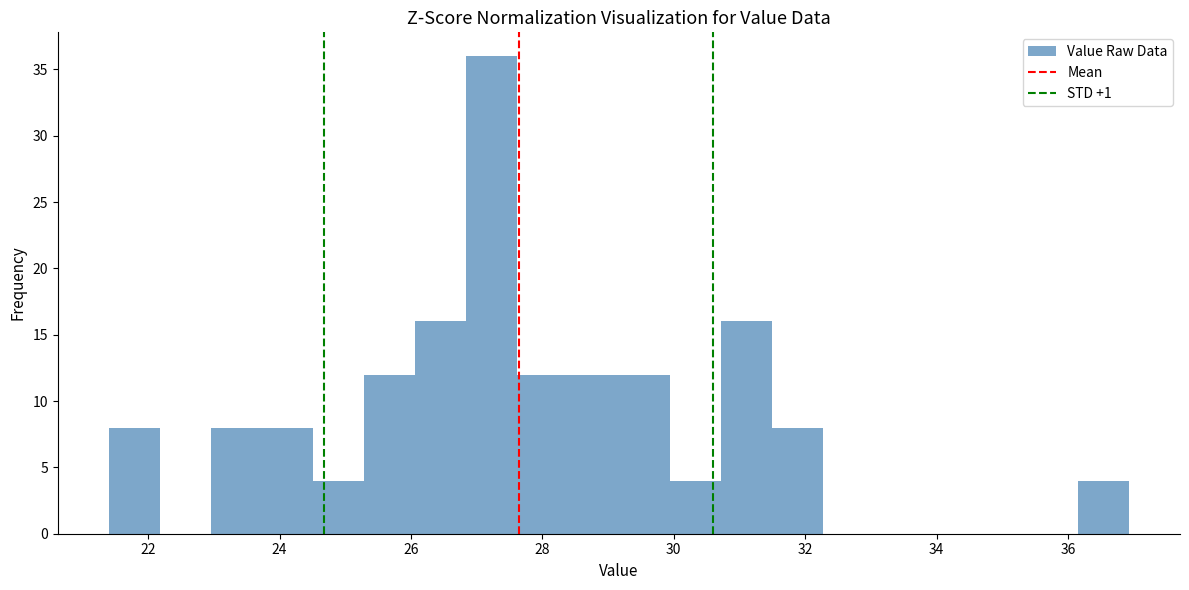

Read against the x-axis, roughly where is the centre of the tallest bar?

27.2